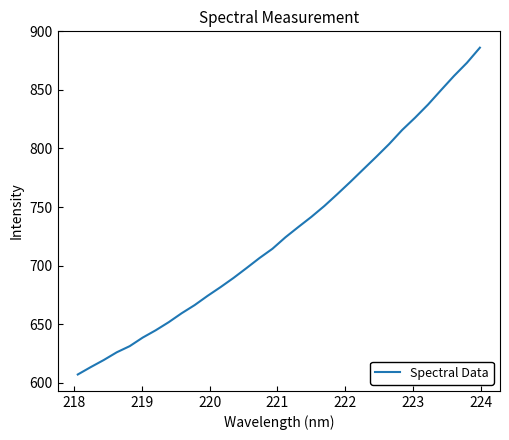

What is the minimum value shown in the chart?

606.9